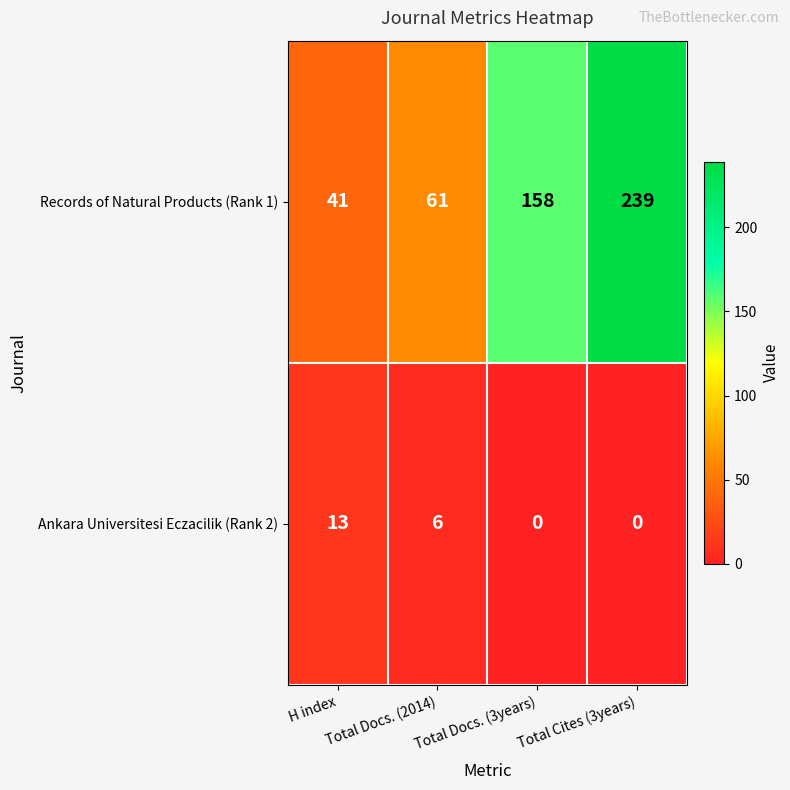

What is the average value of the Records of Natural Products (Rank 1) series?

125